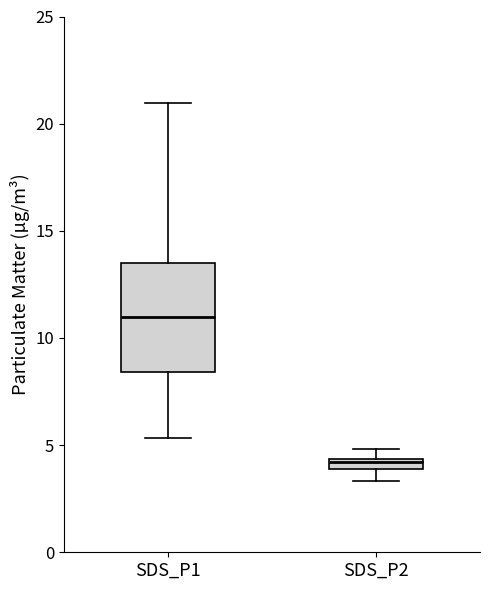

Comparing the boxes themselves (not the whiskers), which one is the tallest?

SDS_P1